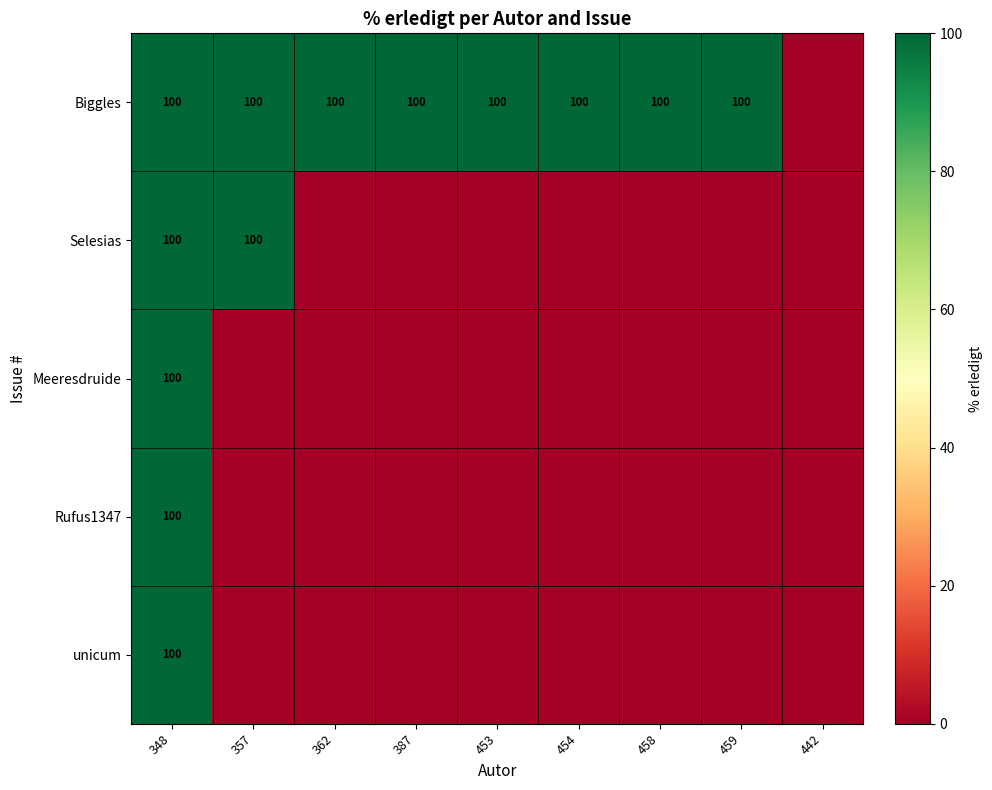

Is it true that Biggles equals 100 at 348?

True